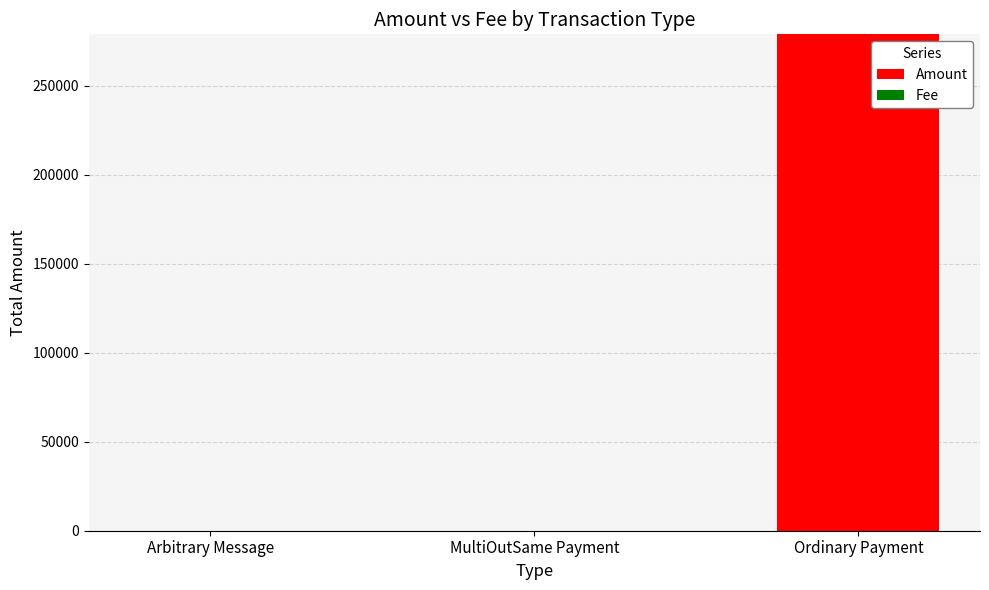

At which category is the sum across all series the highest?

Ordinary Payment